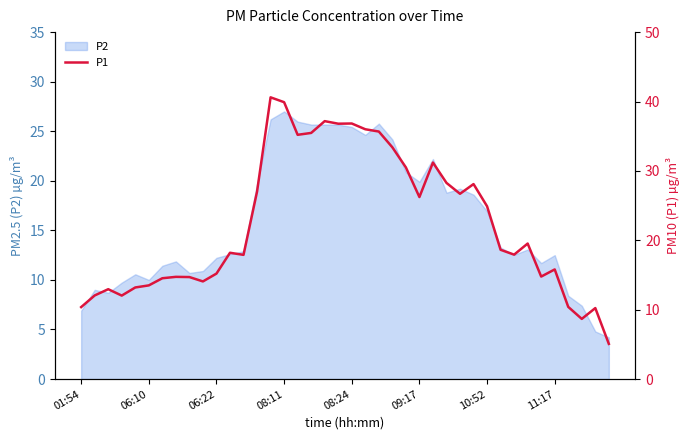

Is it true that P2 equals 13.3 at 09:17?

False